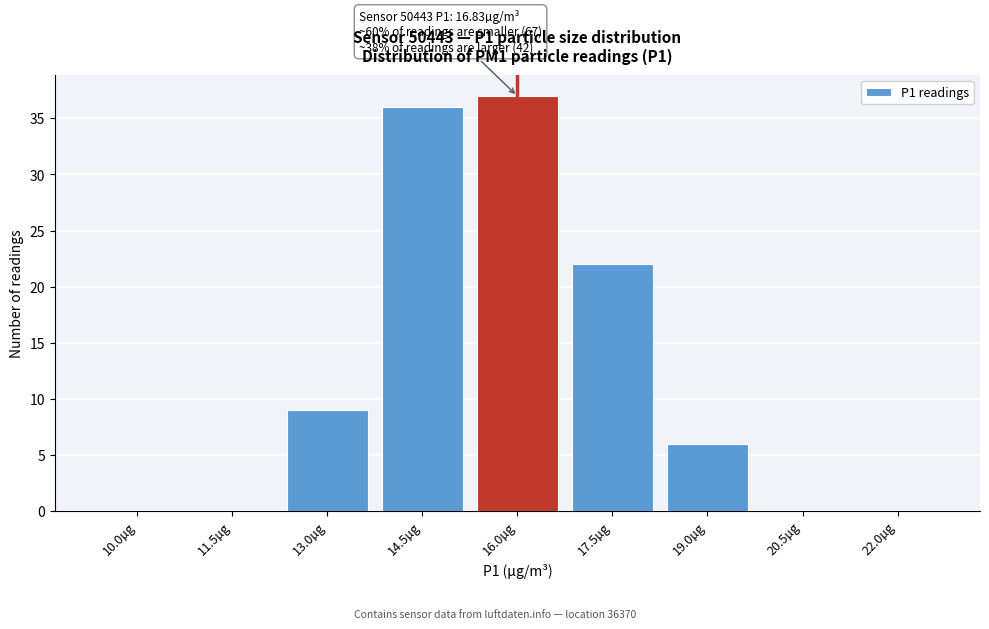

Reading right to left, what are all the values shown in this chart?

22.0µg=0	20.5µg=0	19.0µg=6	17.5µg=22	16.0µg=37	14.5µg=36	13.0µg=9	11.5µg=0	10.0µg=0